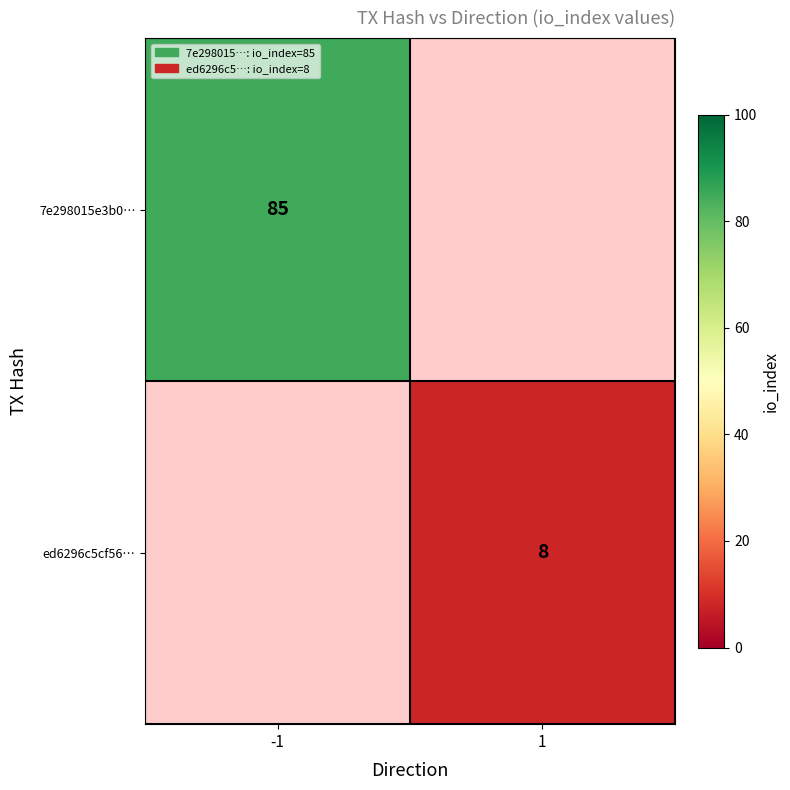

How many categories are shown in the chart?

2